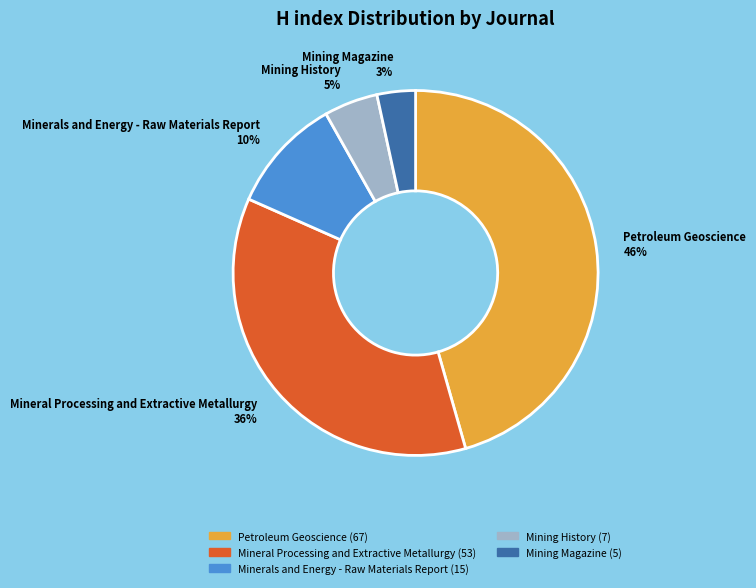

Do Mining Magazine and Minerals and Energy - Raw Materials Report together represent more than half of the pie?

No